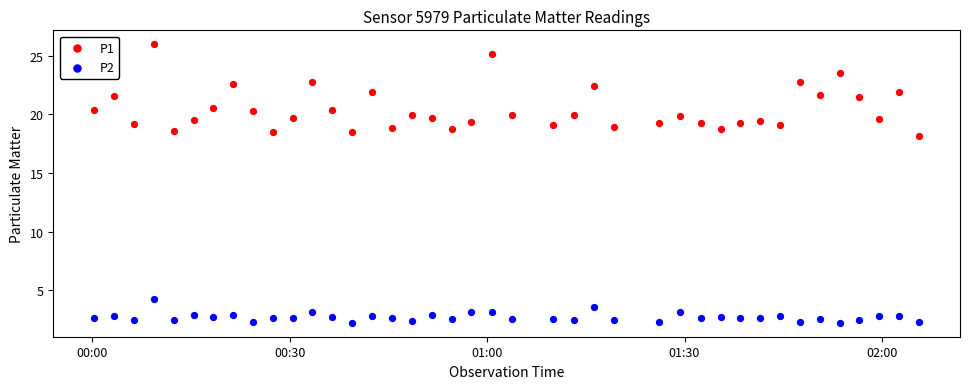

Across all series, what Y value is closest to 14?

18.2